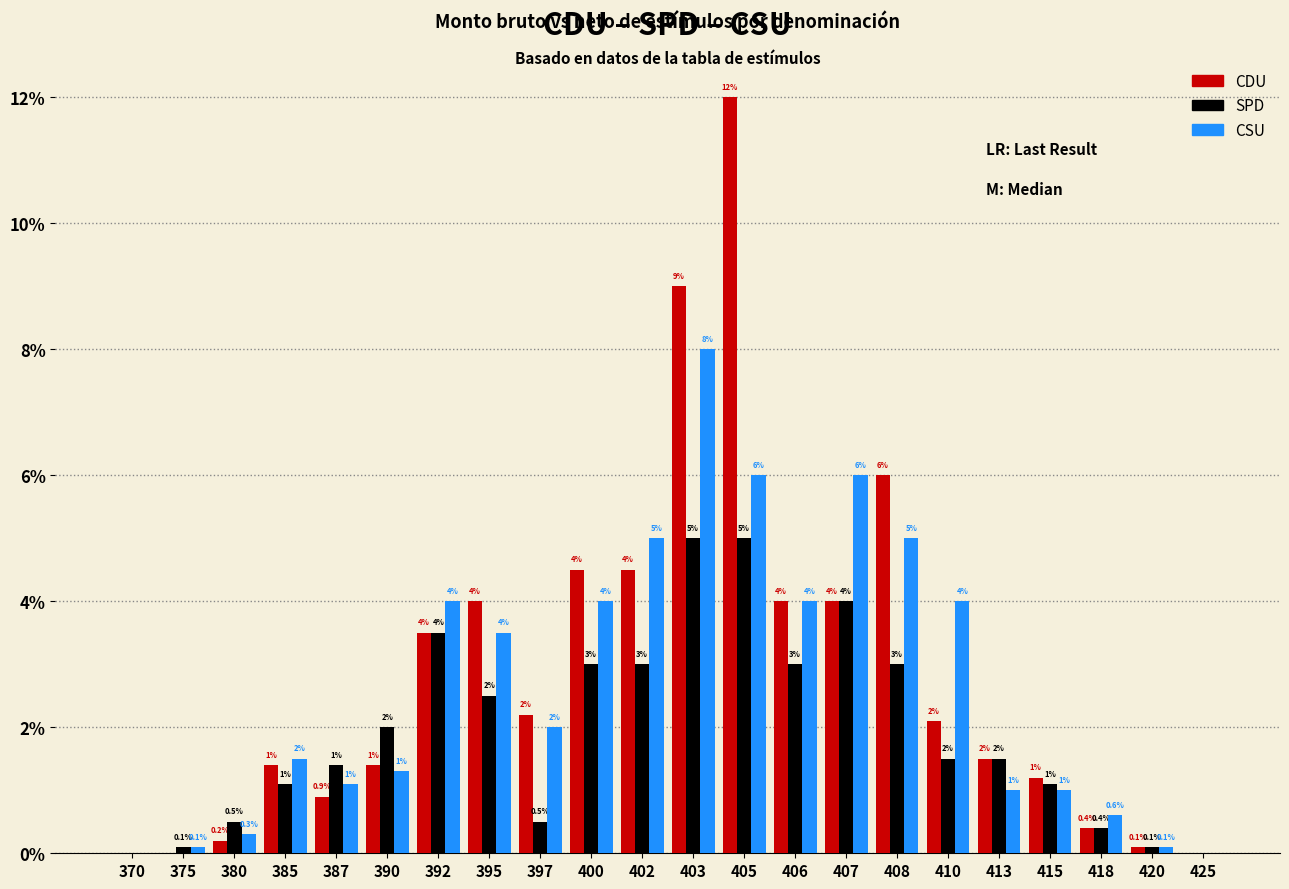

Which series has the largest total across all categories?

CDU